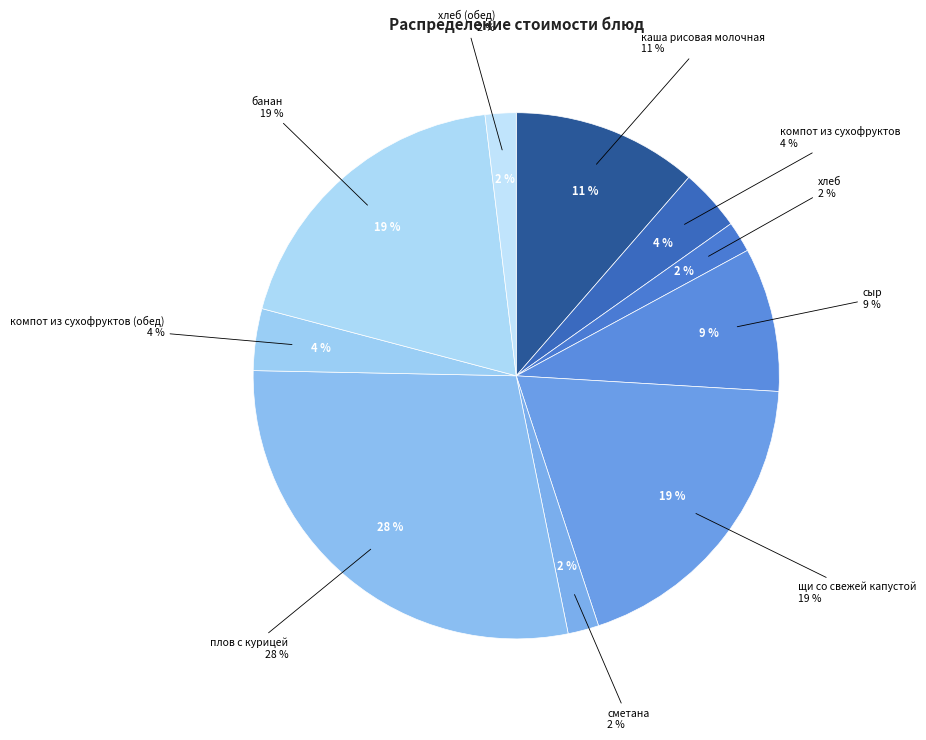

Rank the categories by value from highest to lowest.

плов с курицей, щи со свежей капустой, банан, каша рисовая молочная, сыр, компот из сухофруктов, компот из сухофруктов (обед), хлеб, сметана, хлеб (обед)